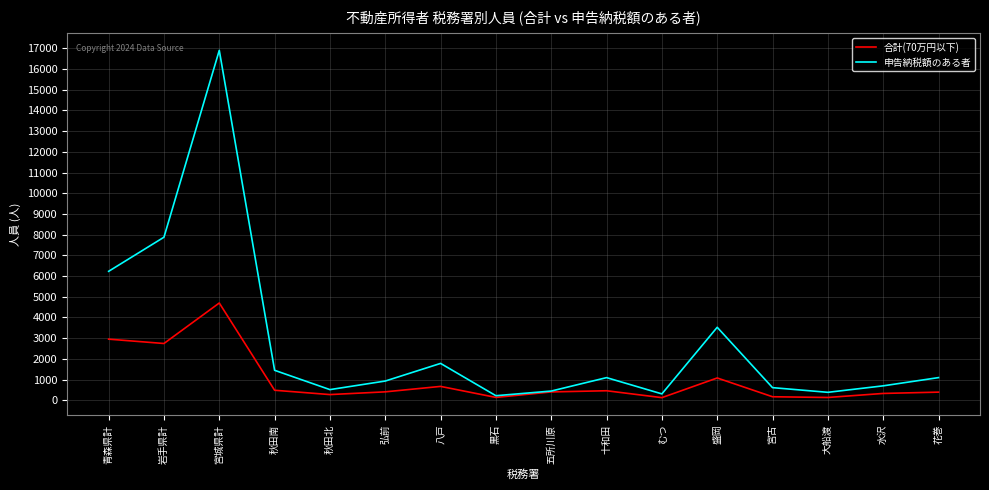

Which series has the widest spread of values?

申告納税額のある者